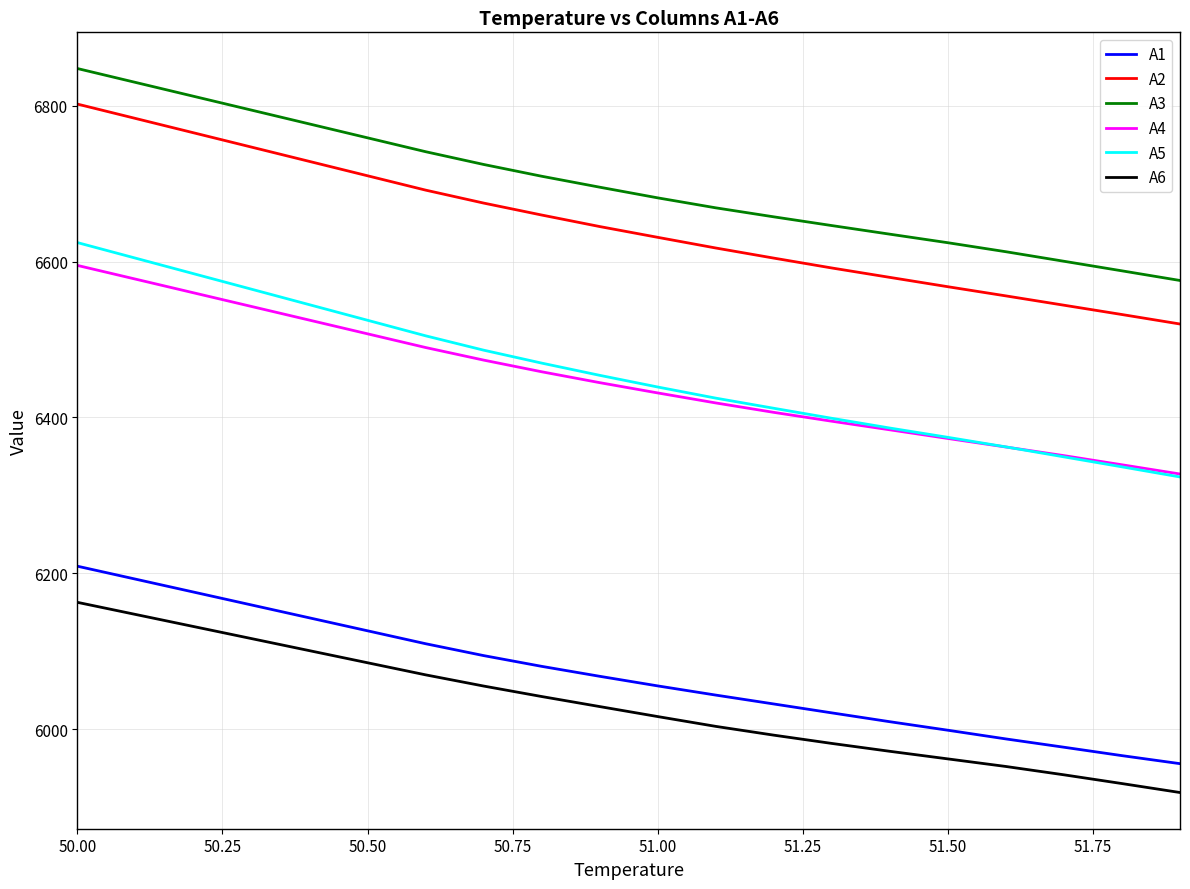

True or false: A6 and A5 intersect in this chart.

False